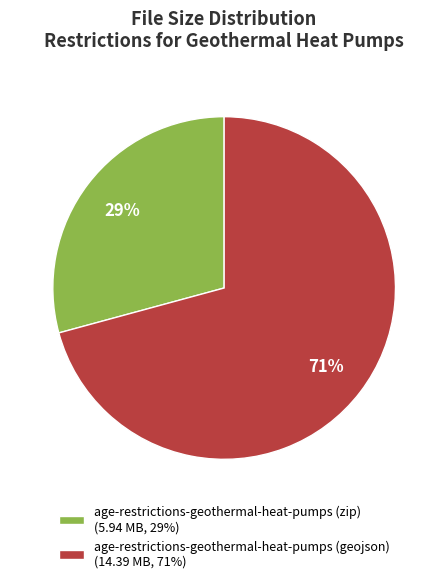

To the nearest percent, what is the difference between the age-restrictions-geothermal-heat-pumps (geojson) and age-restrictions-geothermal-heat-pumps (zip) slice percentages?

42%